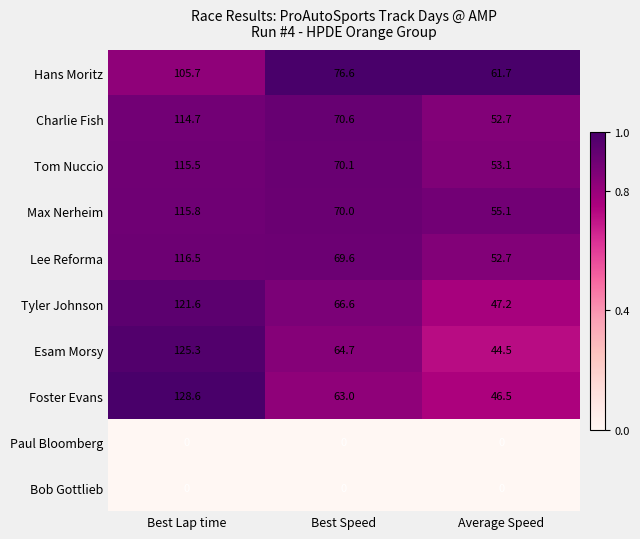

Which category has the lowest value in the Max Nerheim series?

Average Speed